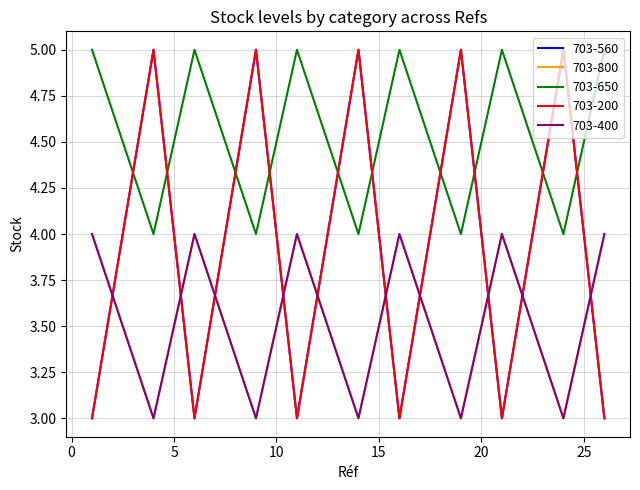

Does the chart display data point markers on the line(s)?

No